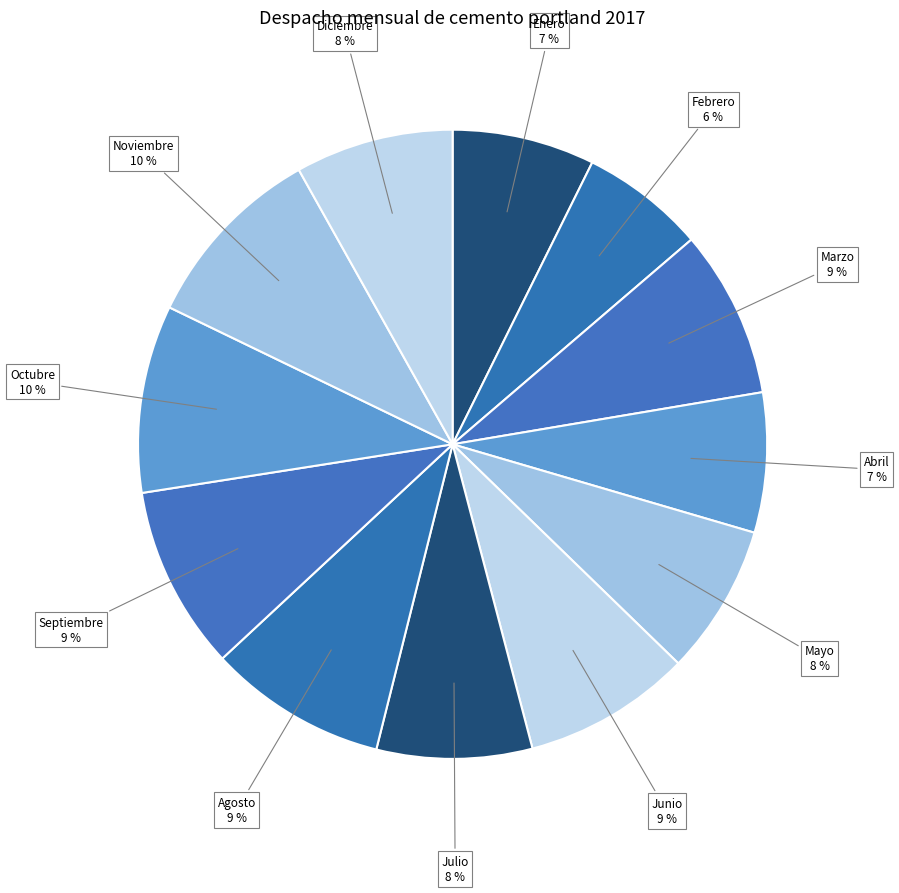

Count the number of slices in the pie.

12